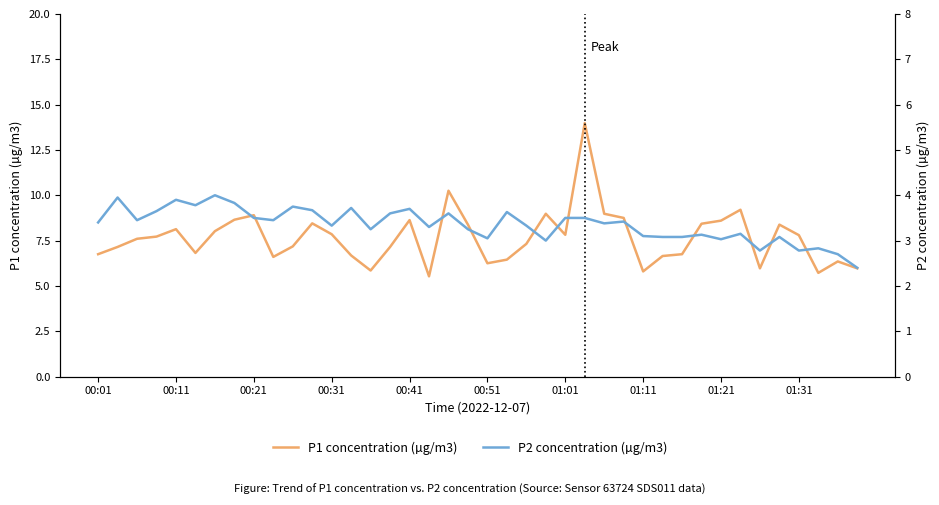

How many lines are shown in the chart?

2